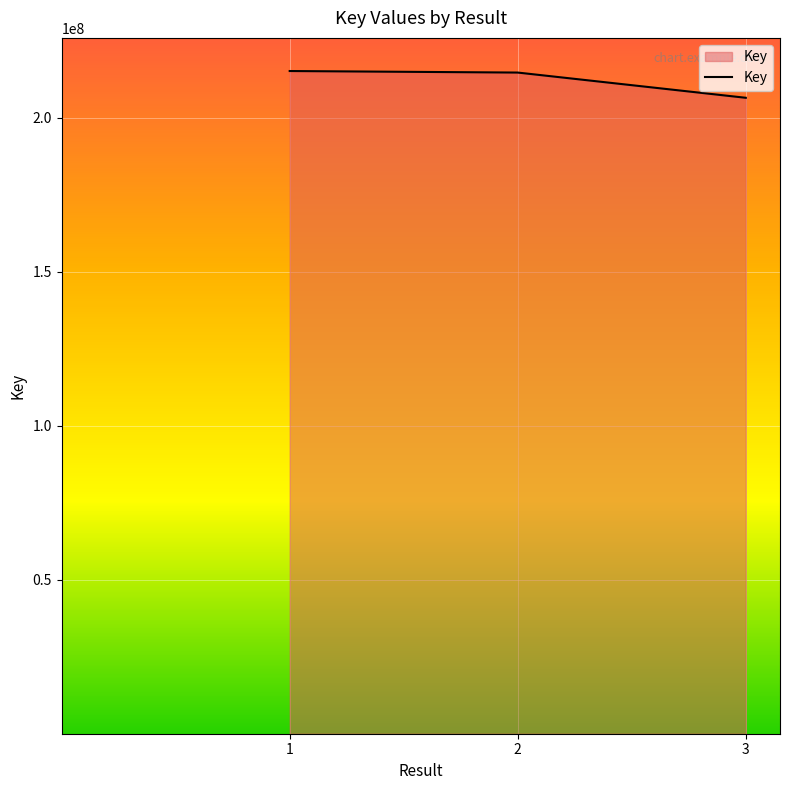

What is the average value?

212124067